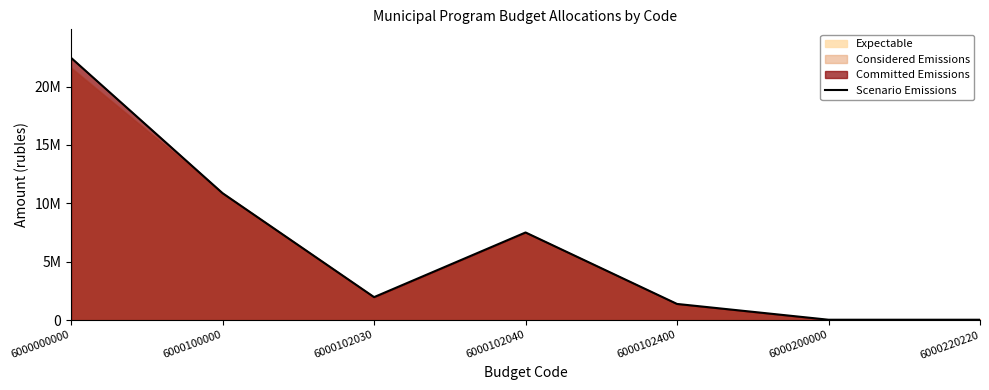

What is the value of the 1st point from the left?

22459700